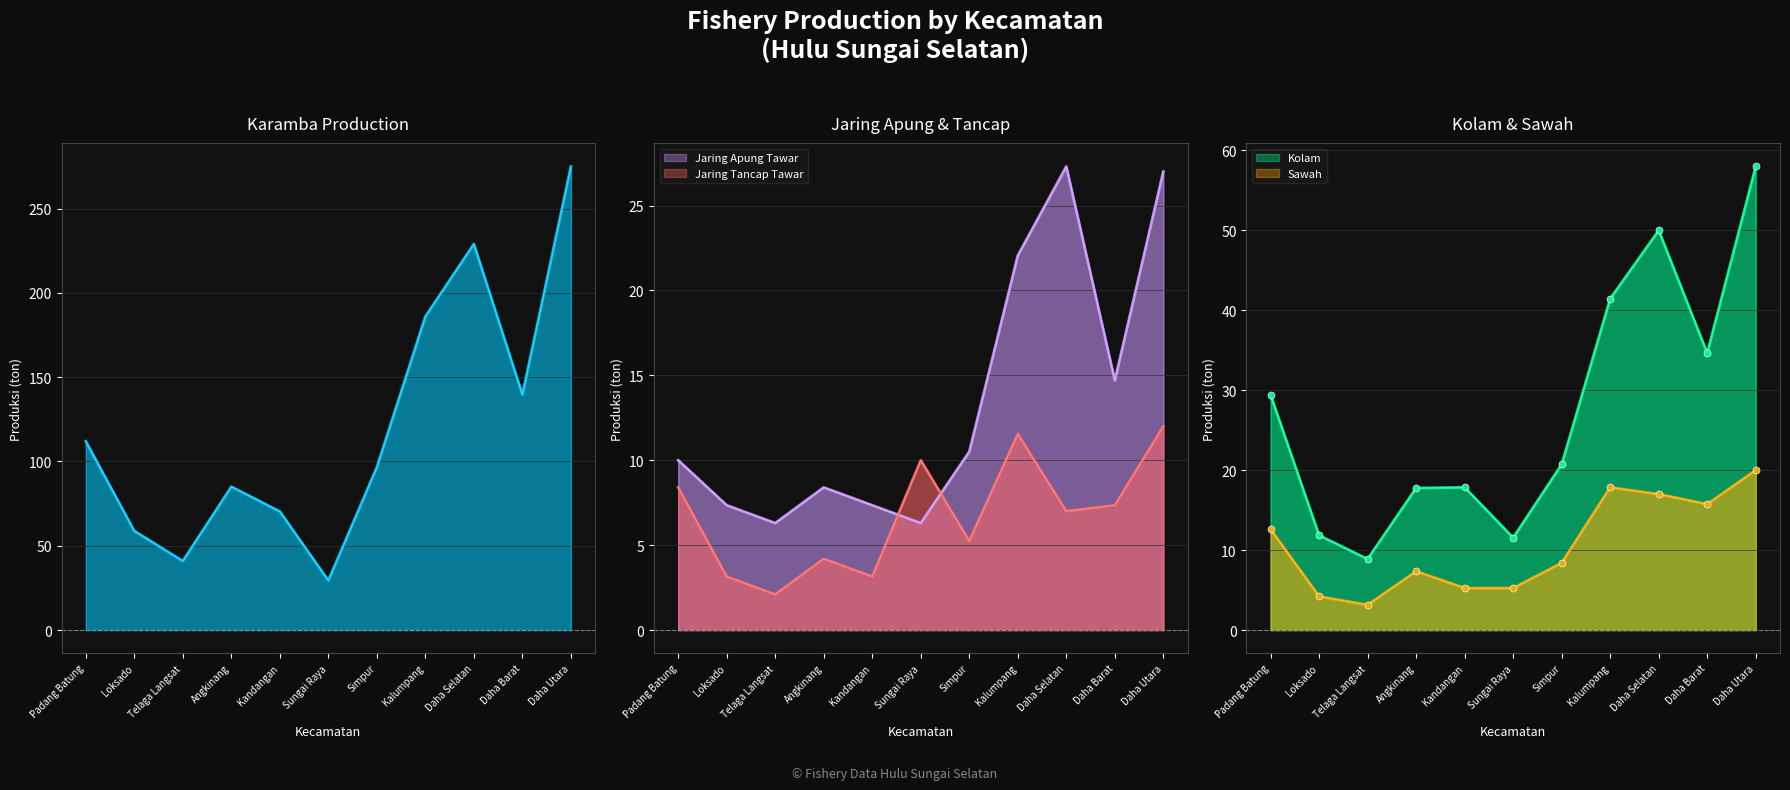

True or false: Jaring Apung Tawar has more than 1 points higher than both neighbors.

True